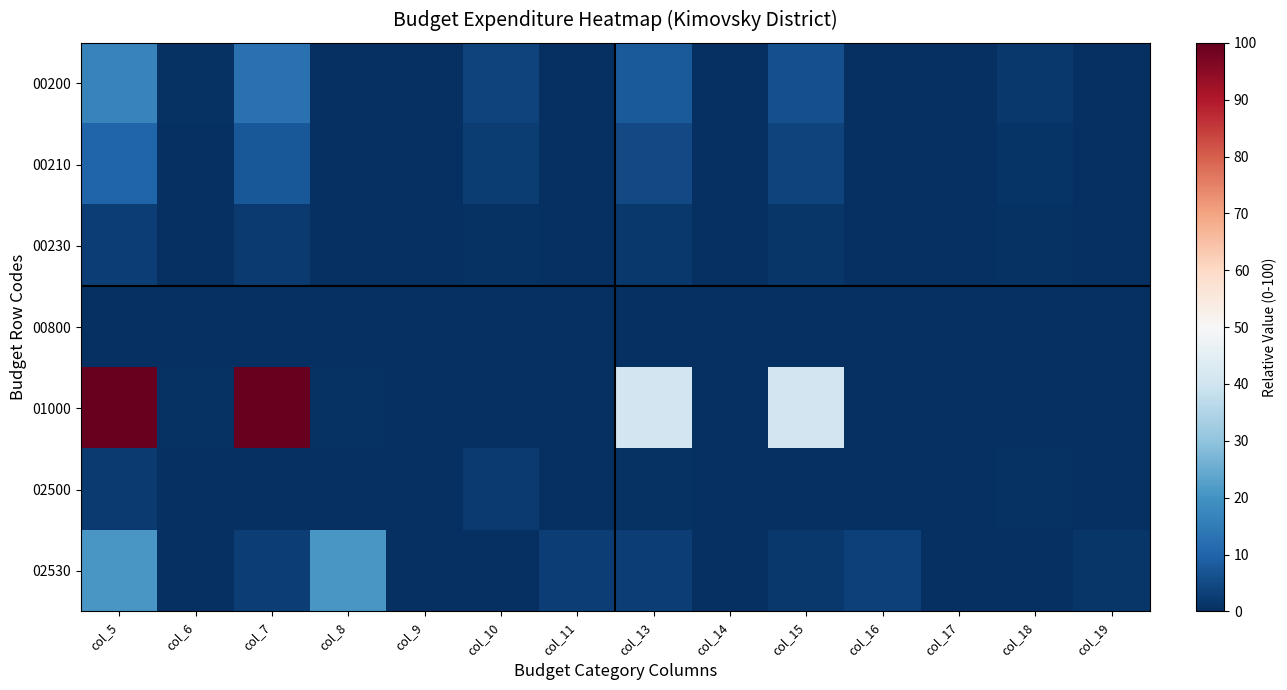

What is the total value across all series at col_10?

9.8